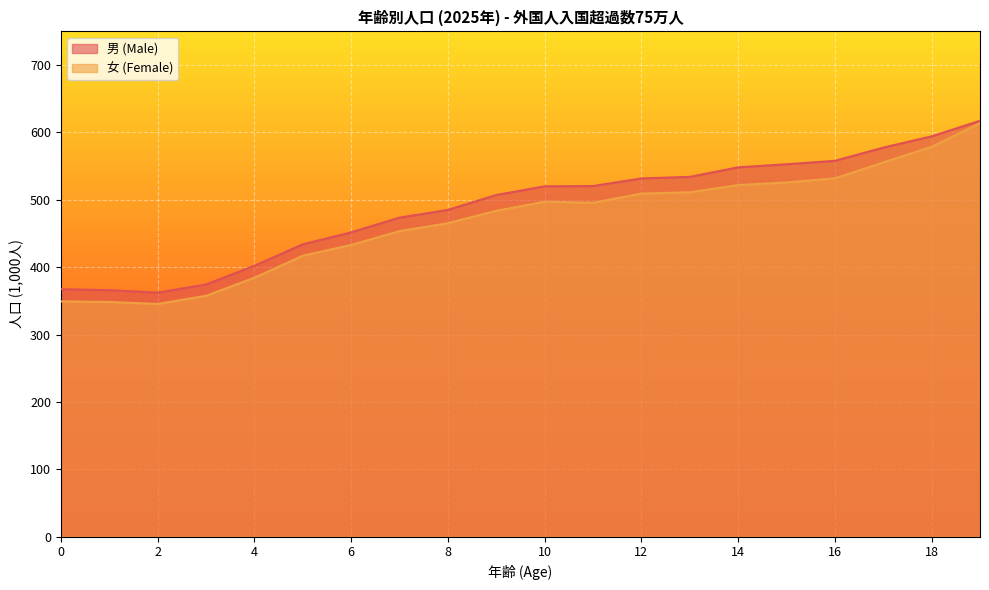

Reading left to right, extract all data points from this chart.

男 (Male): 367.4	366.0	362.3	374.4	402.2	433.9	451.7	473.6	485.1	507.1	520.1	520.5	531.8	534.1	548.3	552.8	557.9	577.5	594.2	617.3
女 (Female): 349.3	348.4	345.4	357.5	384.3	417.0	433.1	453.5	465.4	483.7	497.1	495.7	509.2	511.3	521.9	525.8	531.9	555.5	578.7	613.7